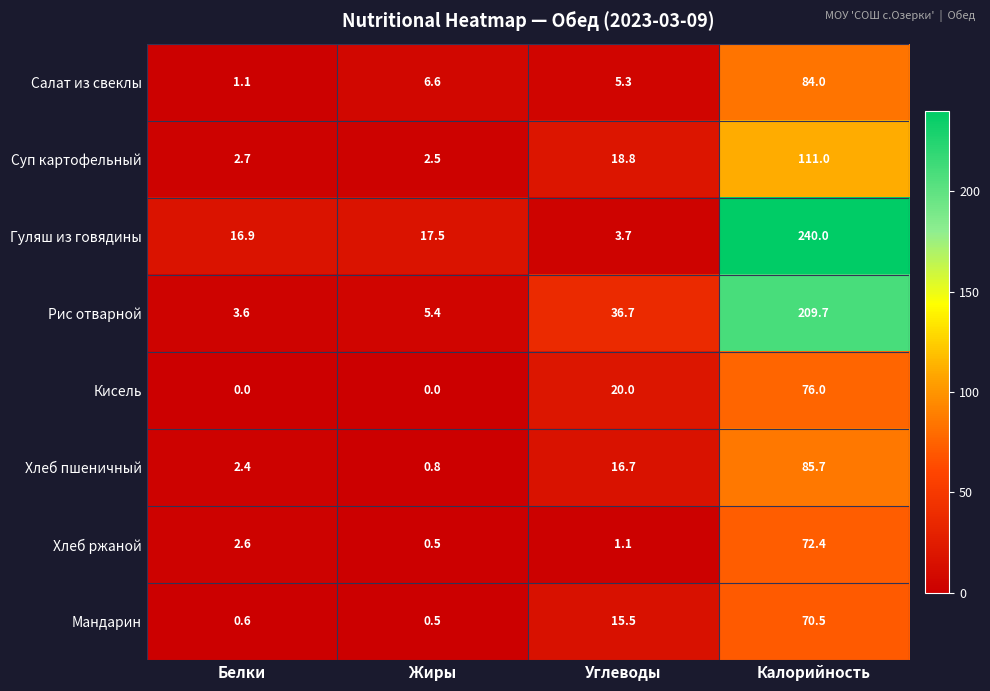

What is the average value of the Рис отварной series?

63.9